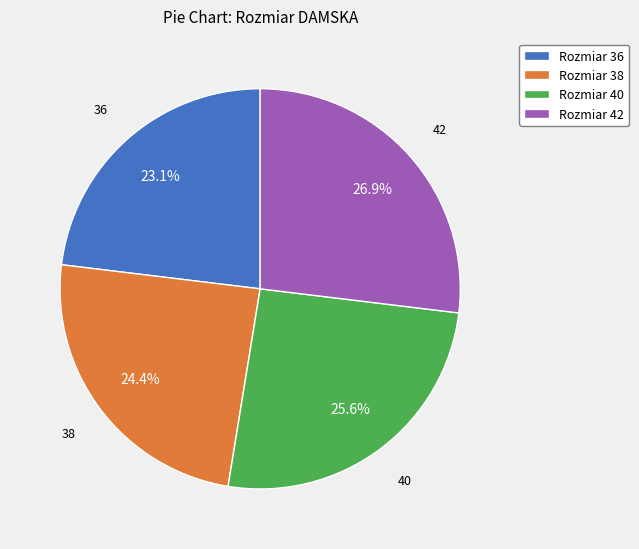

Count the number of slices in the pie.

4